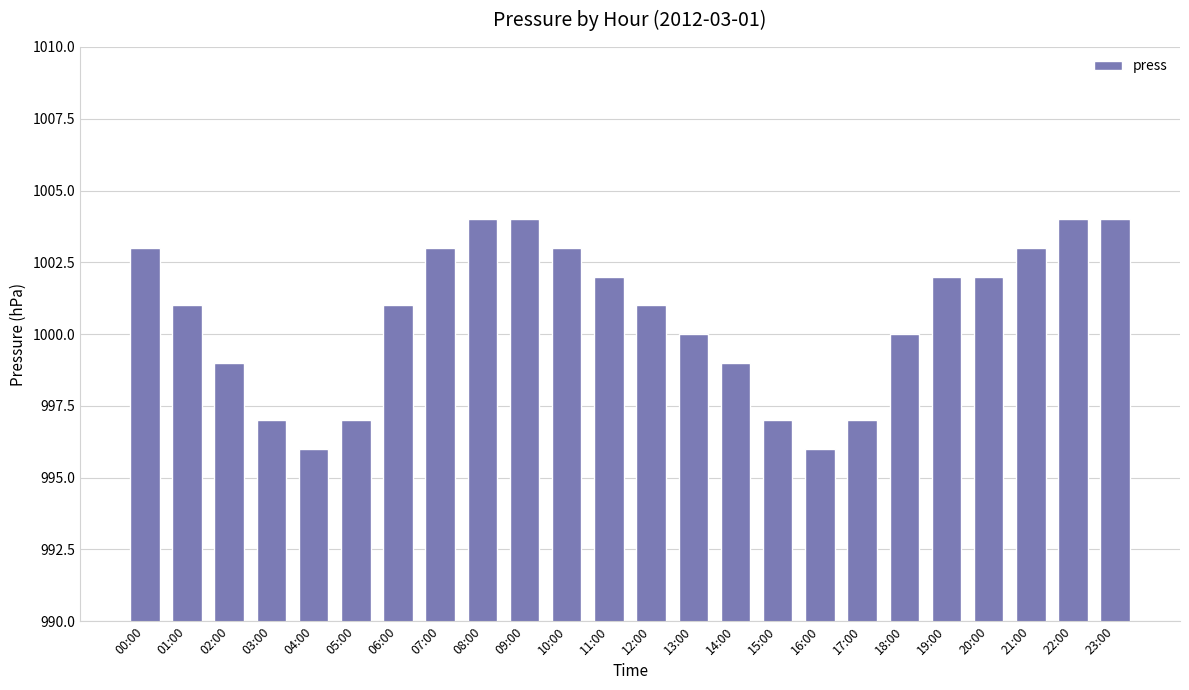

How many bars are there in total?

24